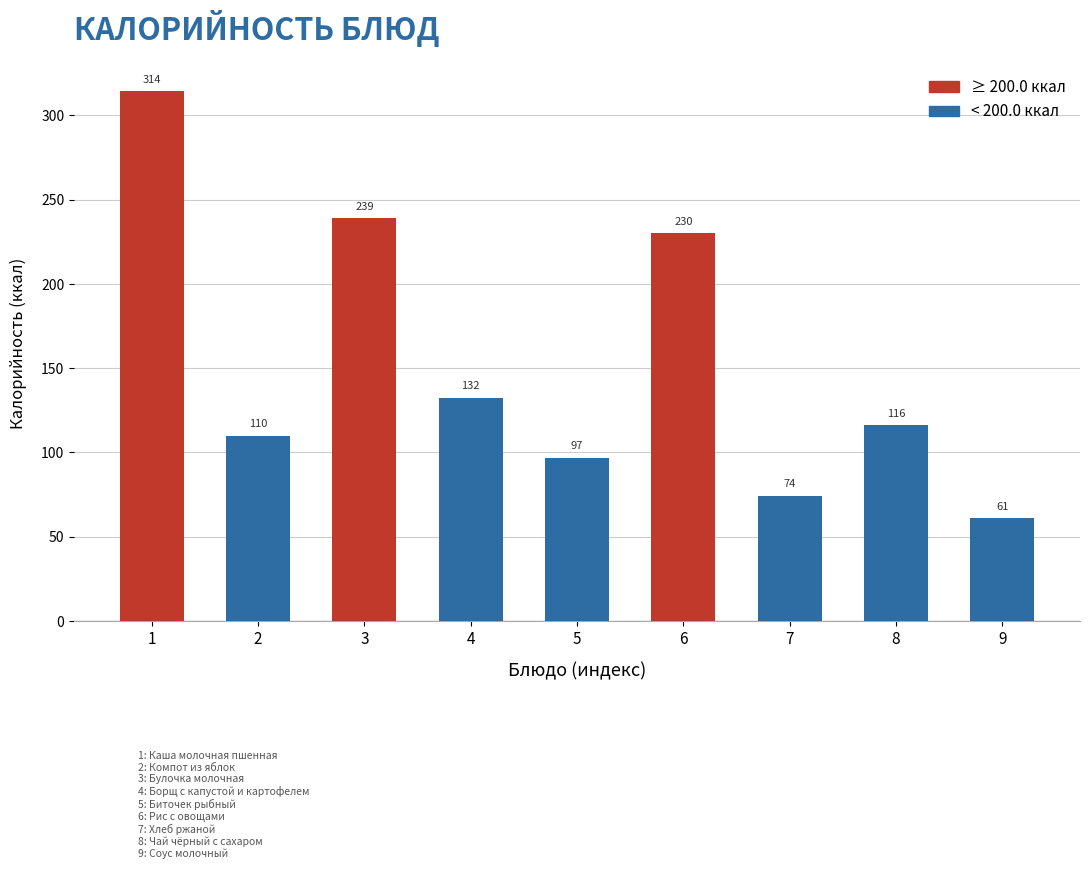

Rank the categories by value from highest to lowest.

1, 3, 6, 4, 8, 2, 5, 7, 9